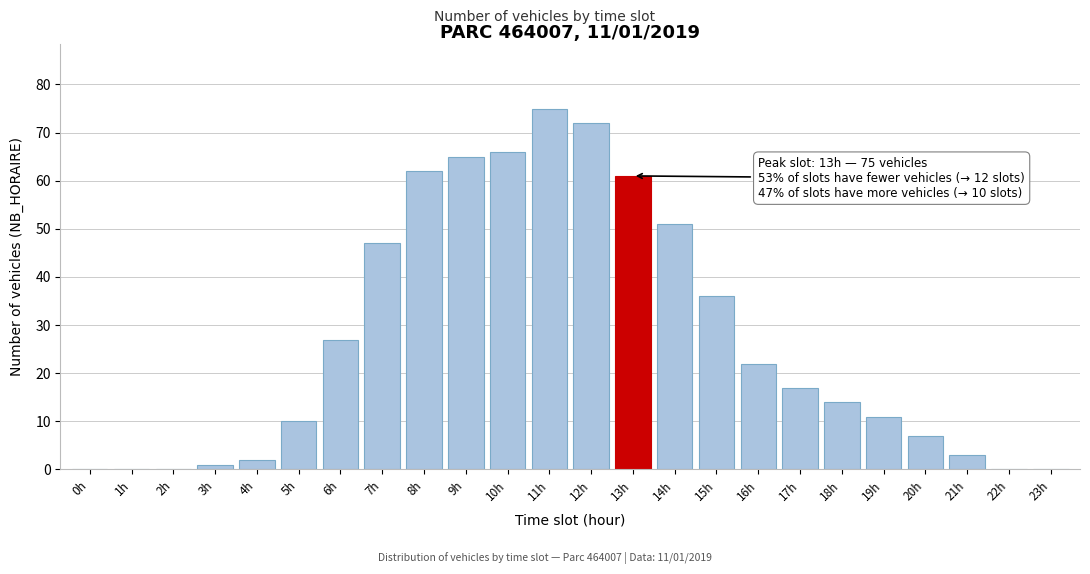

Reading left to right, what are all the values shown in this chart?

0h=0	1h=0	2h=0	3h=1	4h=2	5h=10	6h=27	7h=47	8h=62	9h=65	10h=66	11h=75	12h=72	13h=61	14h=51	15h=36	16h=22	17h=17	18h=14	19h=11	20h=7	21h=3	22h=0	23h=0